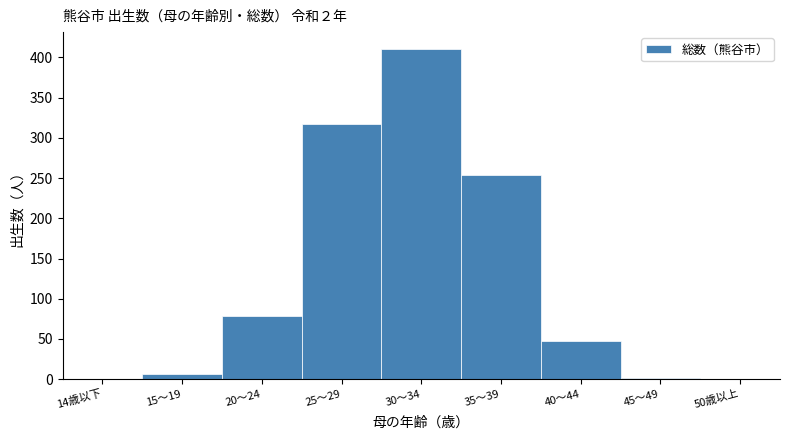

Reading left to right, transcribe all the data shown in this chart.

14歳以下=0	15～19=7	20～24=78	25～29=317	30～34=411	35～39=254	40～44=48	45～49=2	50歳以上=0